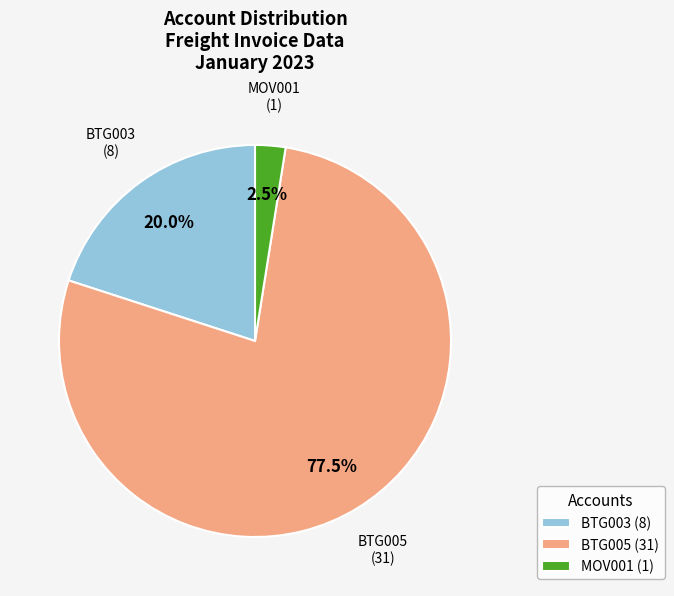

How many slices are in this pie chart?

3